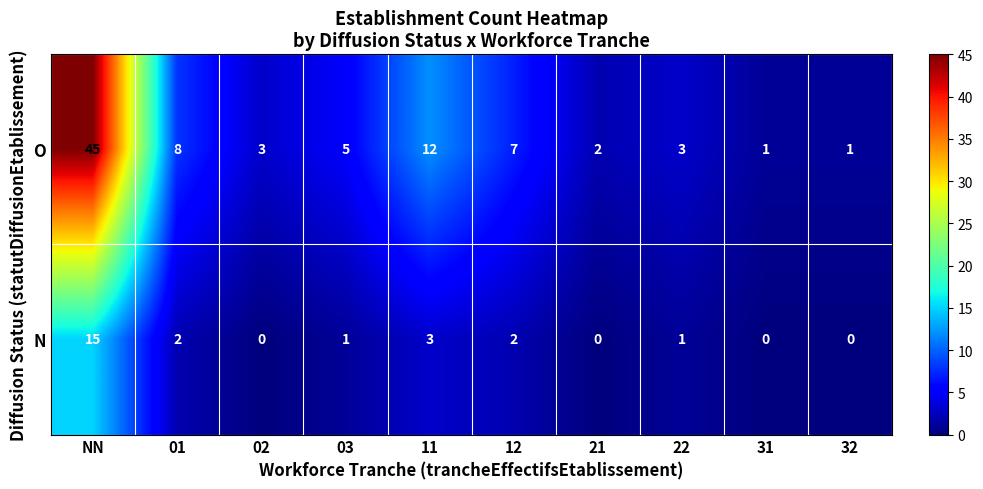

Count the number of data series in this chart.

2